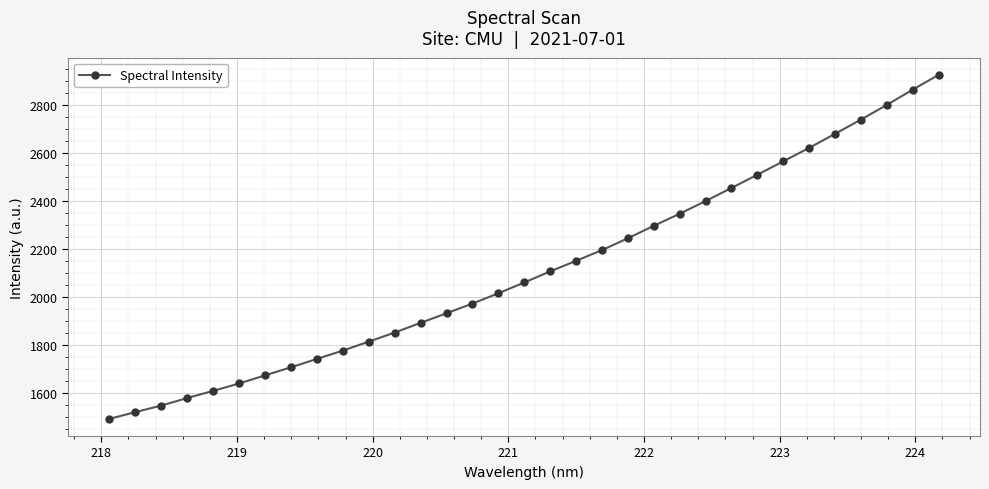

True or false: the data has more than 2 interior local peaks.

False